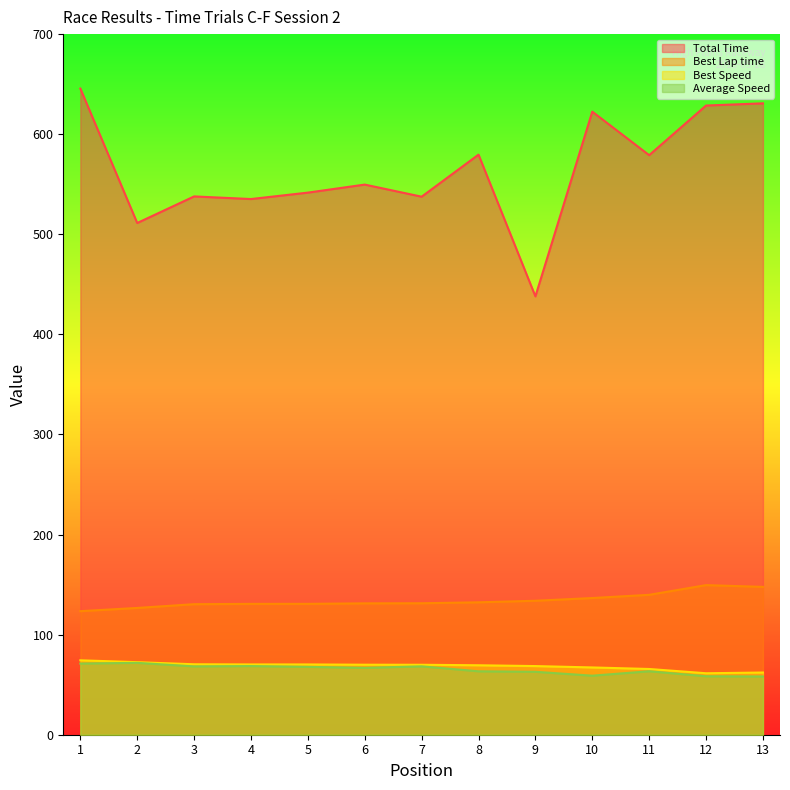

Rank the series by their maximum value, from lowest to highest.

Average Speed, Best Speed, Best Lap time, Total Time